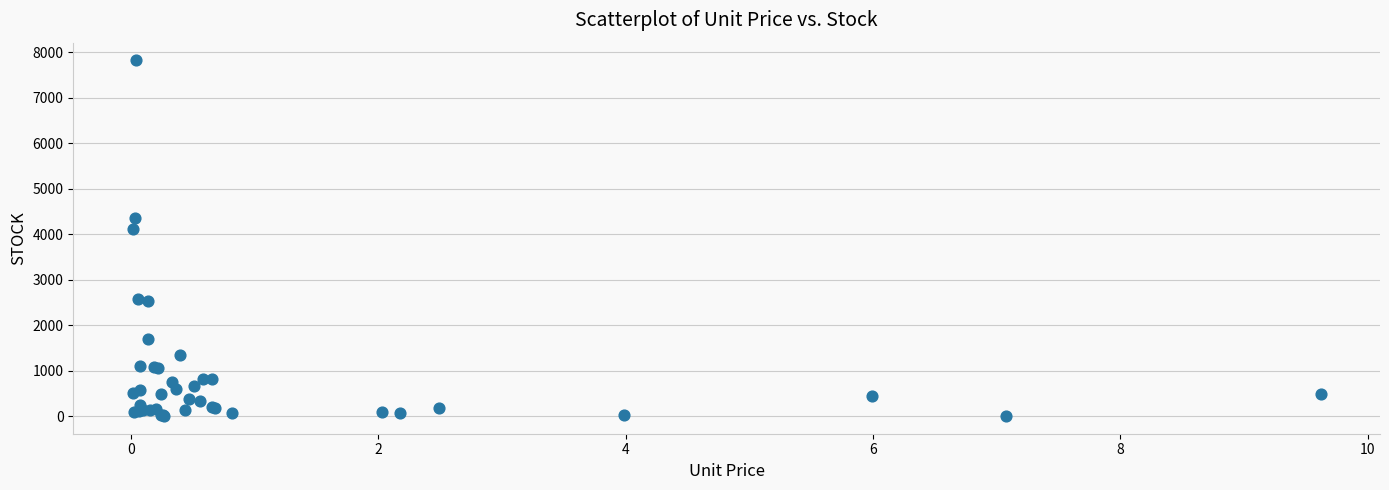

What Y value in the scatter plot is closest to 3915?

4112